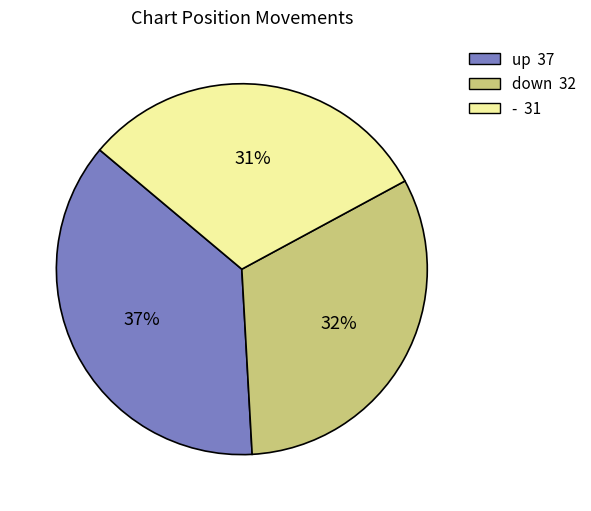

Count the number of slices in the pie.

3